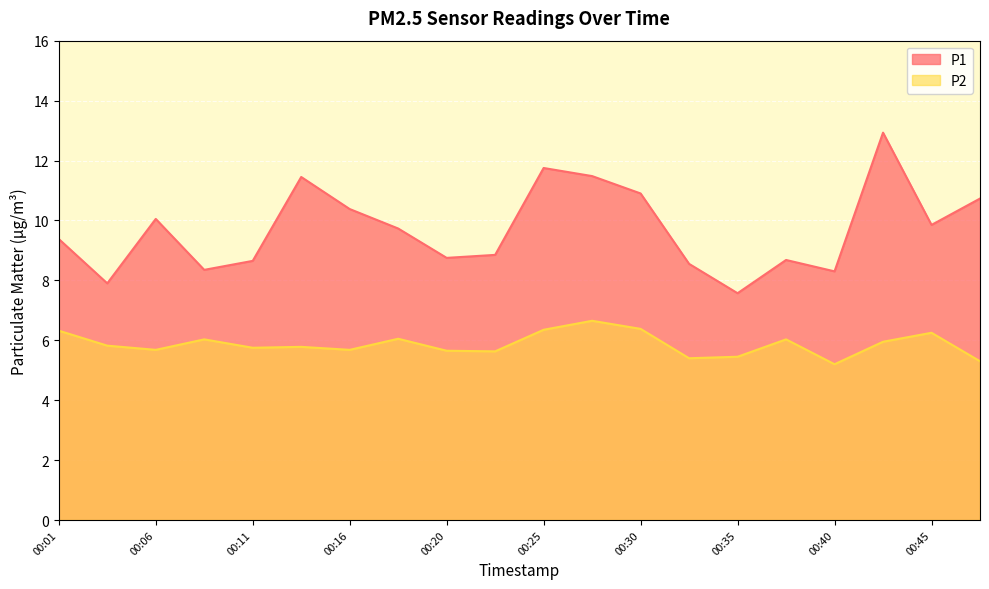

How many series are shown in this chart?

2